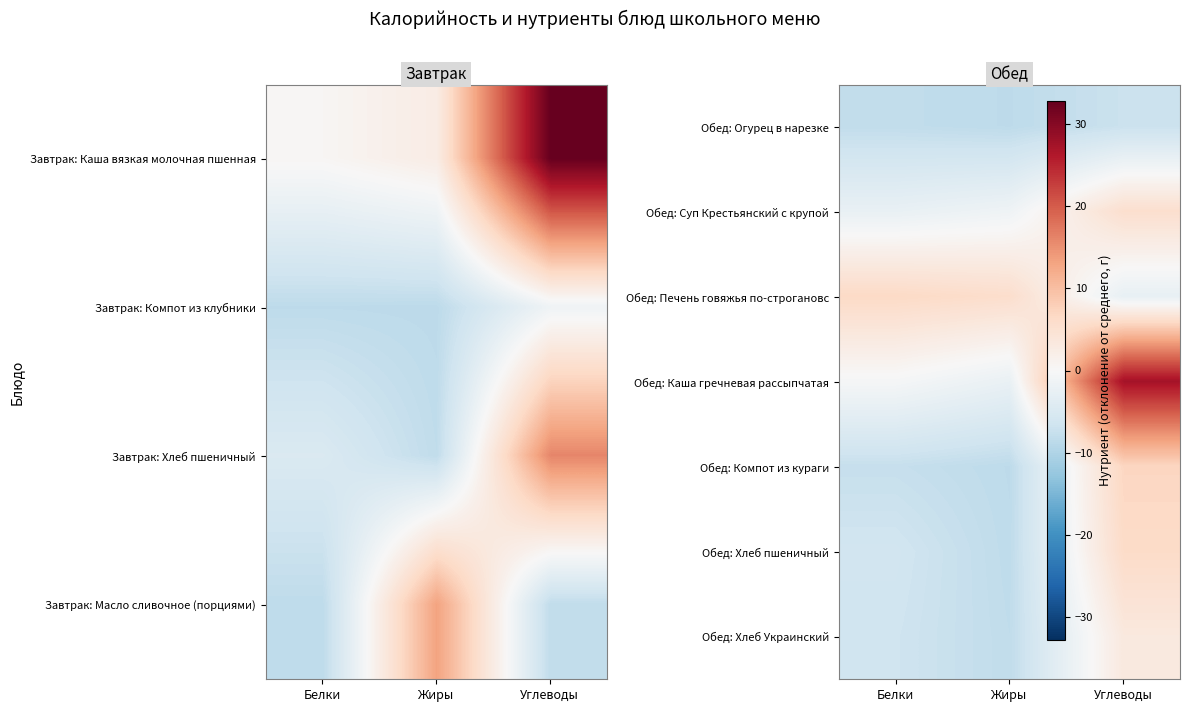

The value of Обед: Компот из кураги at Белки is -12.3. True or false?

False